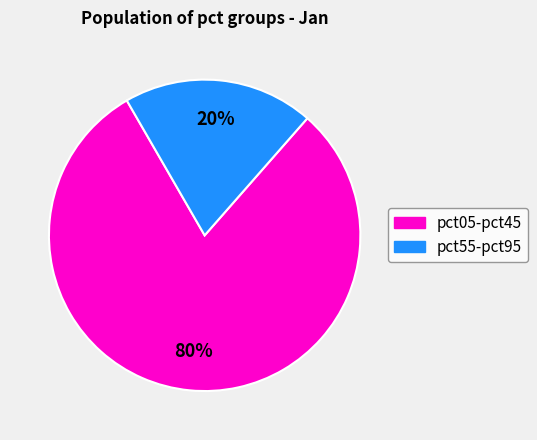

How many segments does this pie chart have?

2